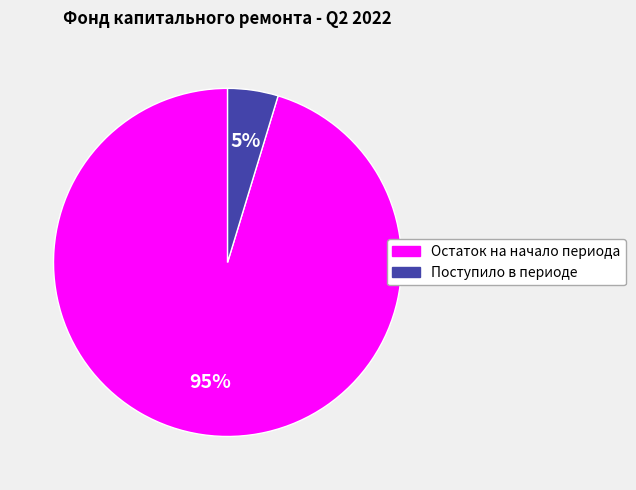

Which category has the smallest portion of the pie?

Поступило в периоде